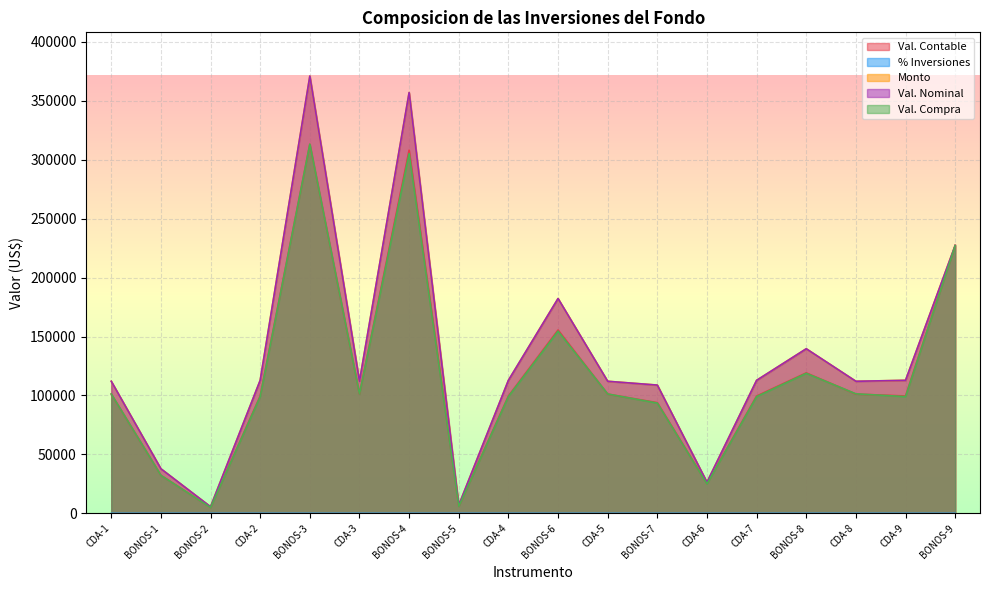

Which series changed the most between BONOS-2 and BONOS-4?

Monto